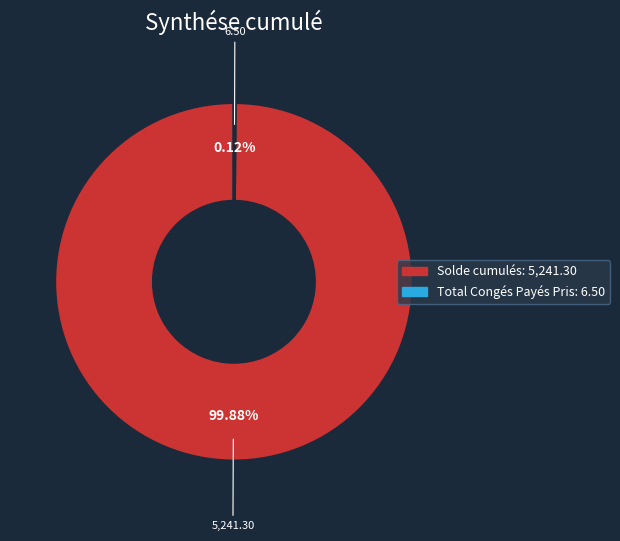

Which slice is the largest?

Solde cumulés